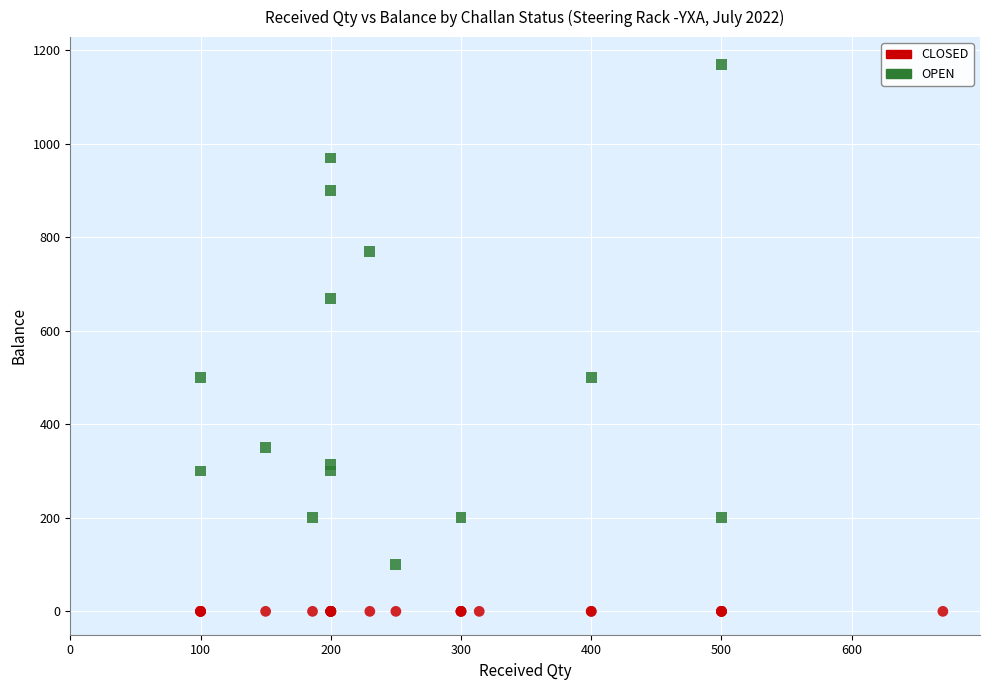

Which series contains the highest Y value?

OPEN